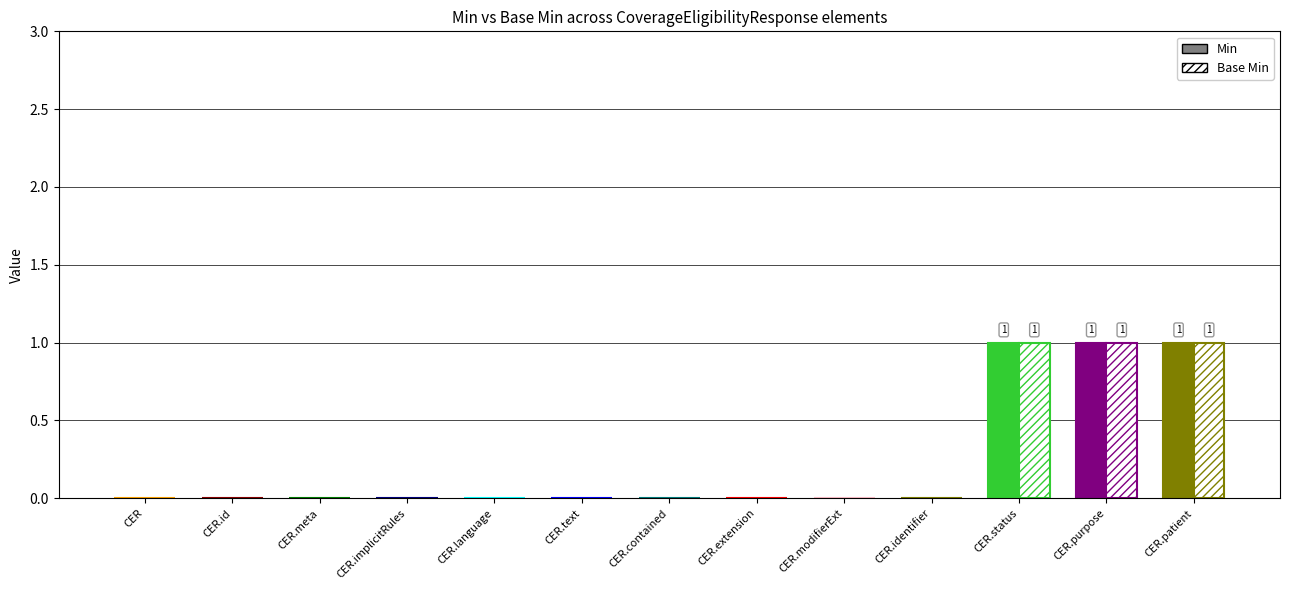

What are all the series names shown in the legend?

Min, Base Min